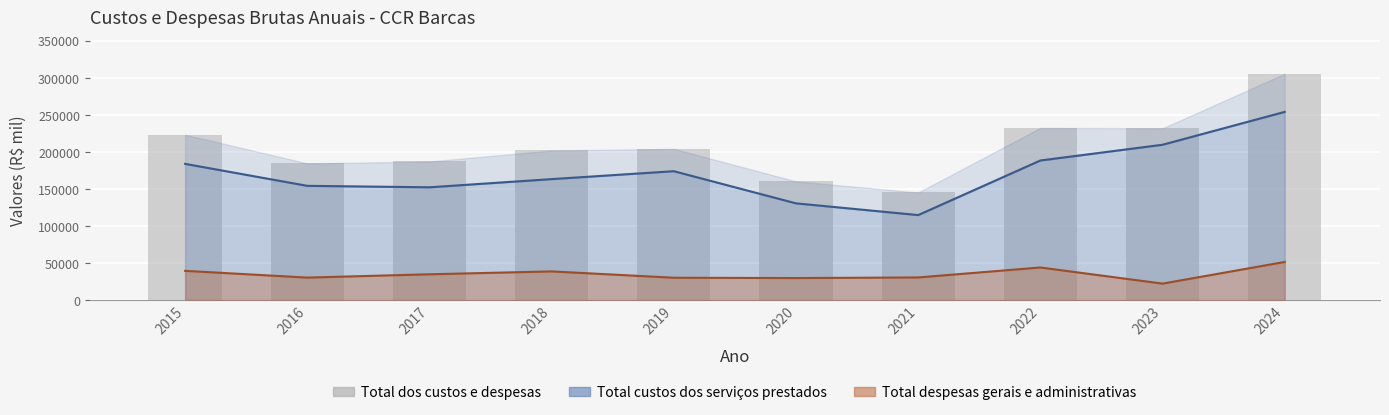

Rank the categories by value from highest to lowest.

2024, 2022, 2023, 2015, 2019, 2018, 2017, 2016, 2020, 2021